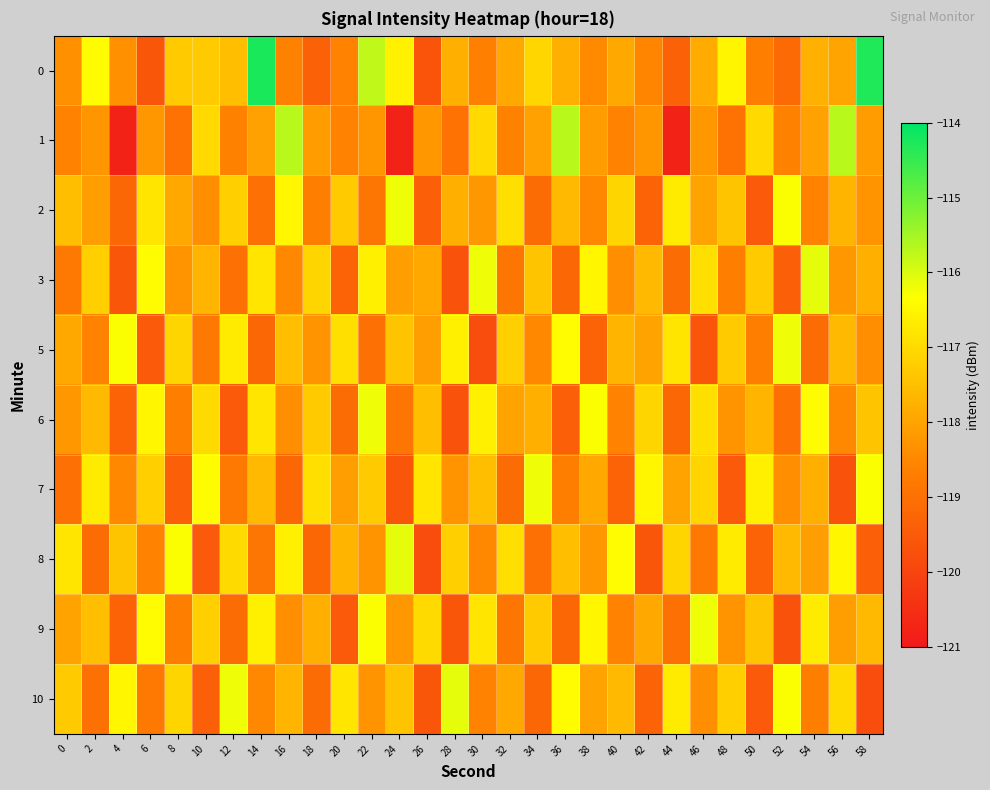

Between 16 and 6, which is larger?

16